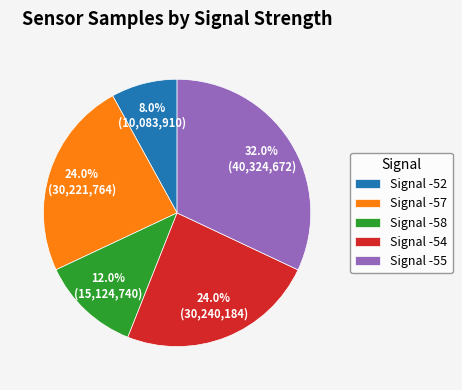

What percentage do Signal -55 and Signal -58 together represent?

44.0%